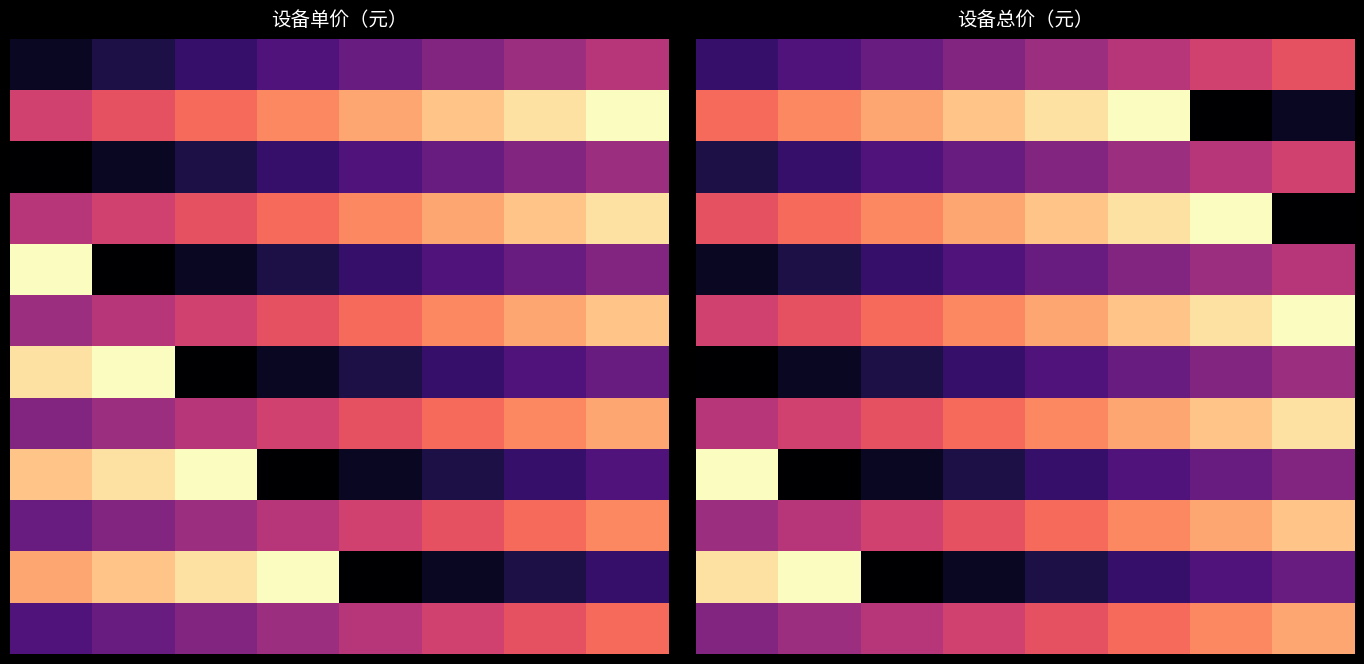

Is it true that 8 equals 201342 at 1?

False